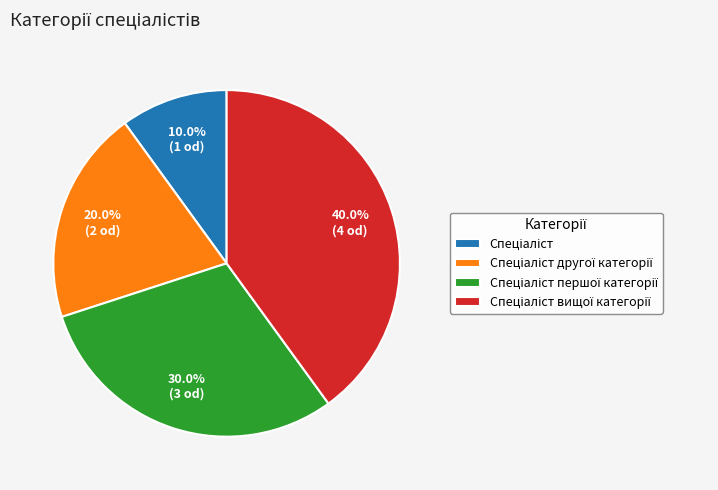

Is there a majority slice in this chart?

No